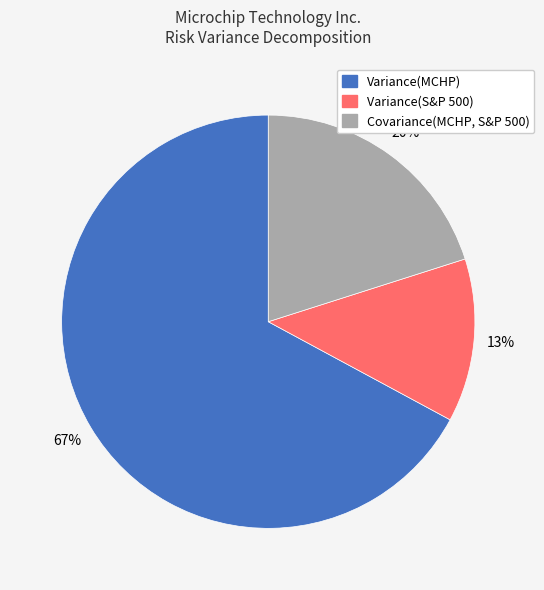

Does Variance(MCHP) represent more than half of the total?

Yes